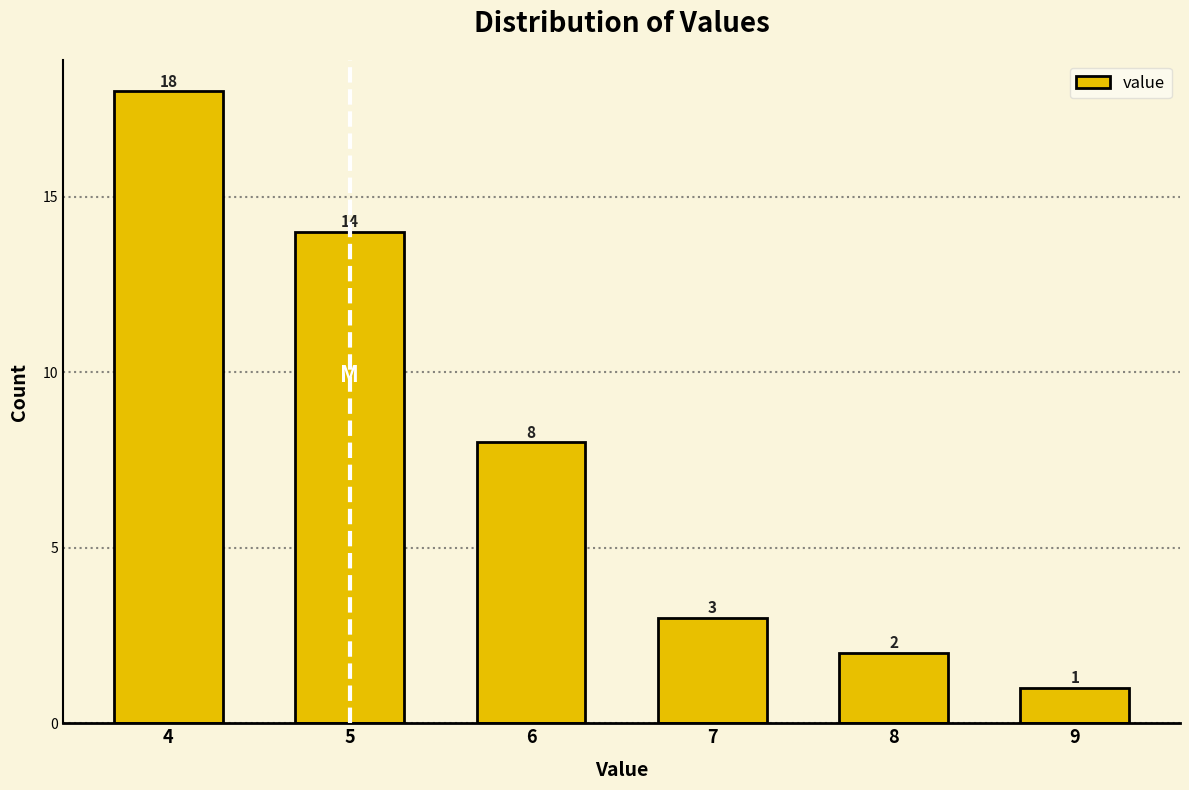

Reading left to right, what are all the values shown in this chart?

18	14	8	3	2	1